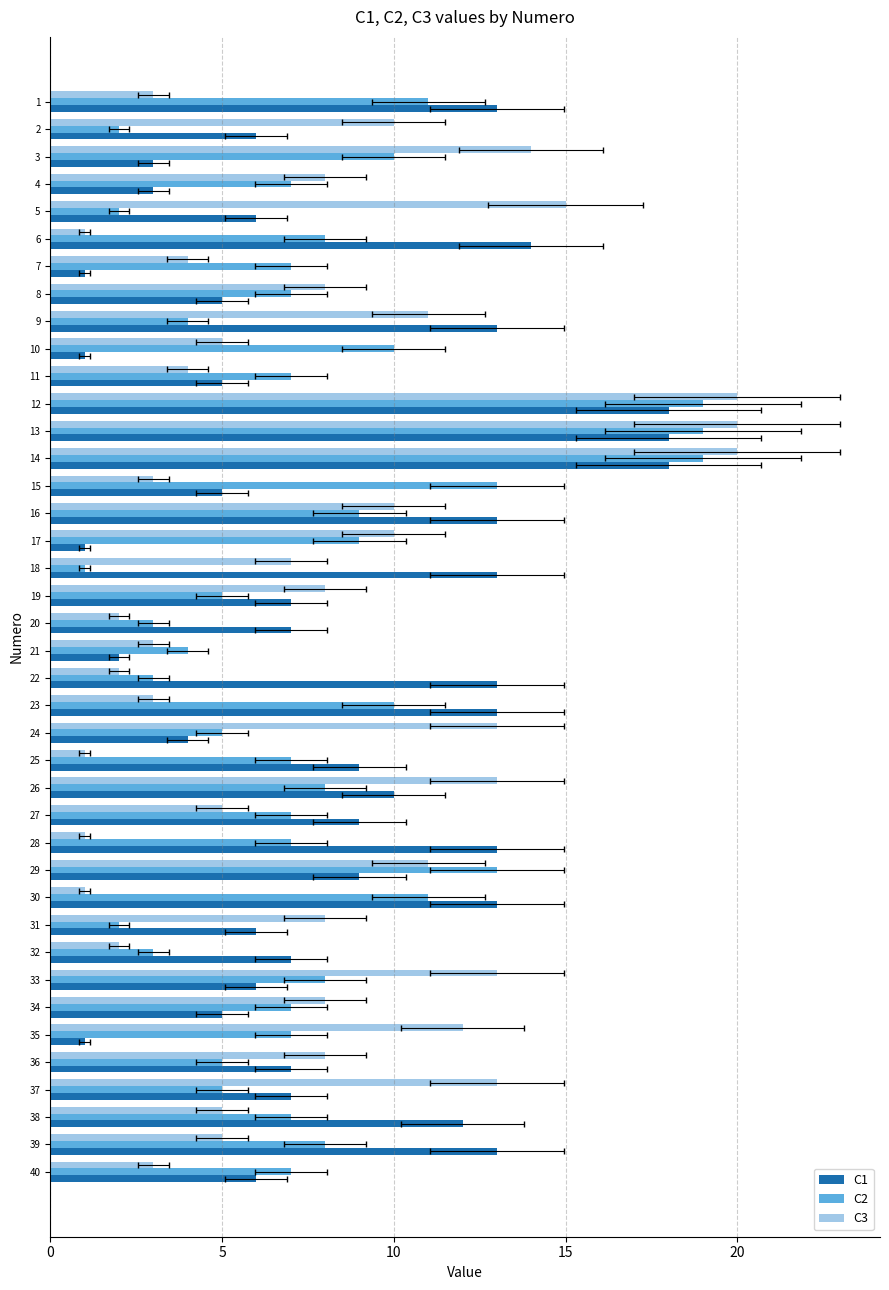

Which series has the largest total across all categories?

C1